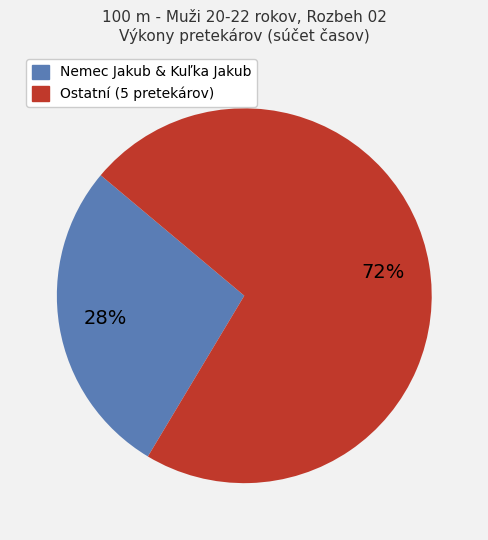

Is there any slice that represents more than half of the pie?

Yes